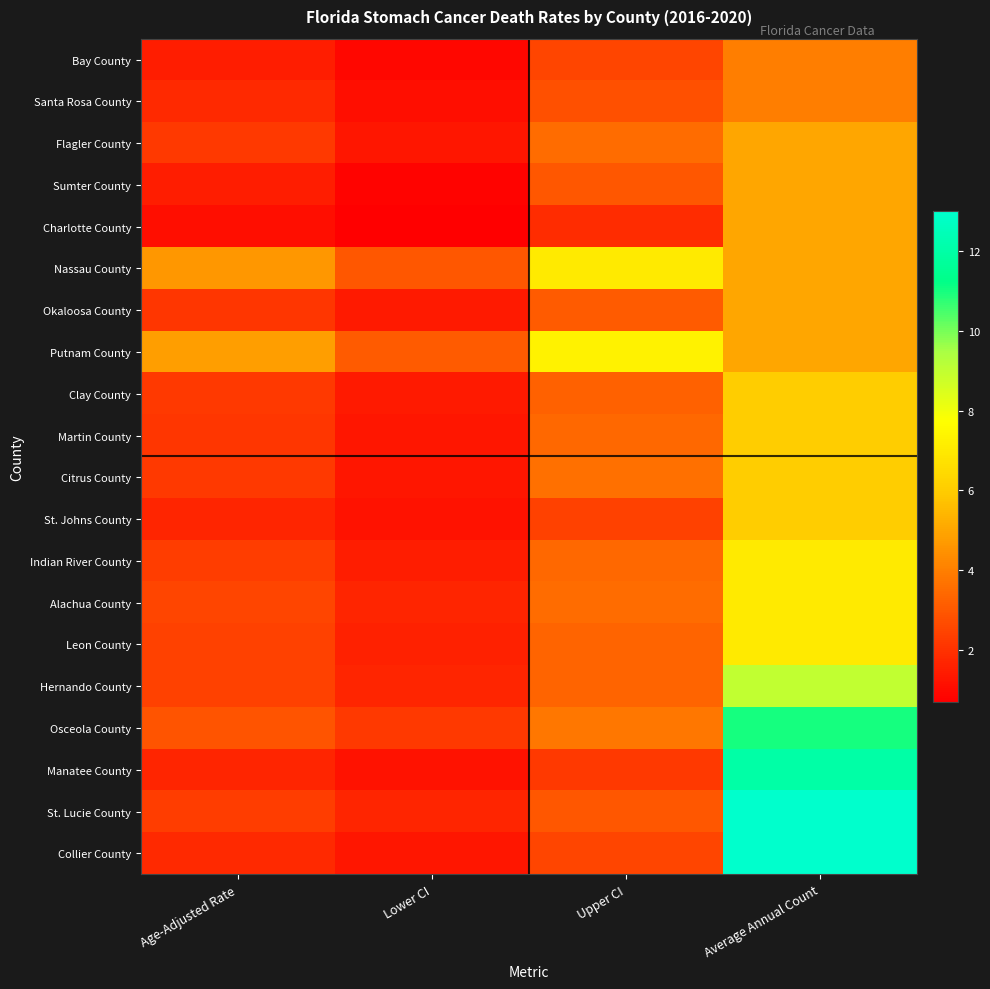

Which series has the largest range (max minus min)?

Collier County